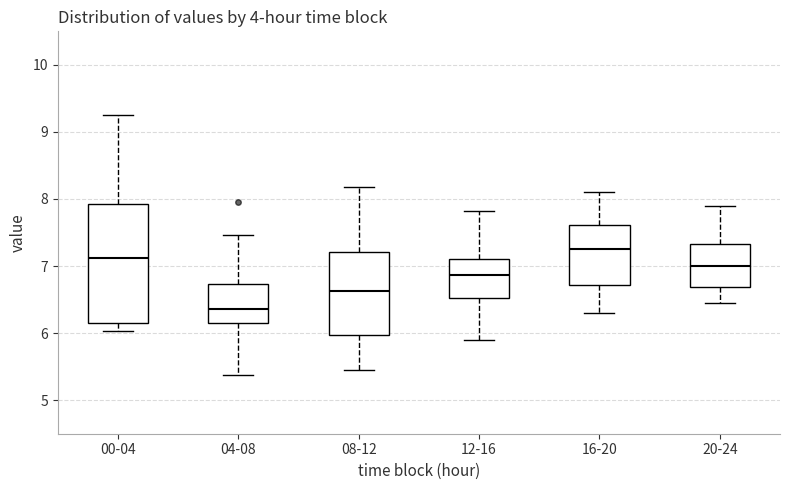

Reading left to right, transcribe this box plot: for each box, give where its median line is, the range the box spans, and where its two whiskers end, as read against the y-axis. The values are not printed on the chart, so give them approximately, as read against the axis.

00-04: median 7.1, box 6.2 to 7.9, whiskers 6.0 to 9.3
04-08: median 6.4, box 6.1 to 6.7, whiskers 5.4 to 7.5
08-12: median 6.6, box 6.0 to 7.2, whiskers 5.5 to 8.2
12-16: median 6.9, box 6.5 to 7.1, whiskers 5.9 to 7.8
16-20: median 7.3, box 6.7 to 7.6, whiskers 6.3 to 8.1
20-24: median 7.0, box 6.7 to 7.3, whiskers 6.5 to 7.9